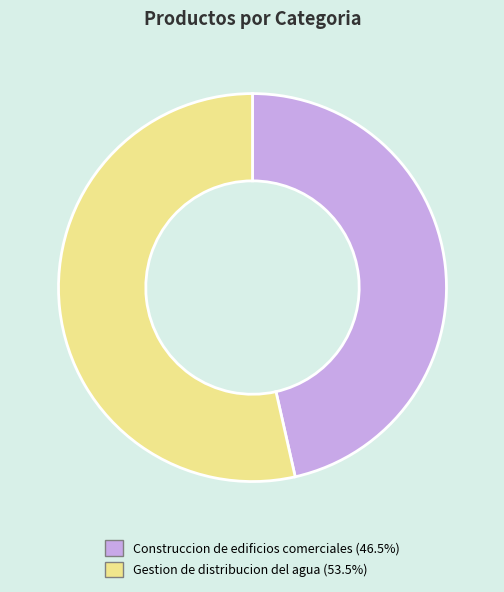

Combined, do Gestion de distribucion del agua and Construccion de edificios comerciales account for over 50%?

Yes